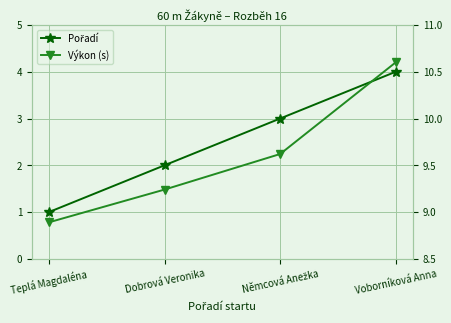

Which category has the lowest value in the Výkon (s) series?

Teplá Magdaléna